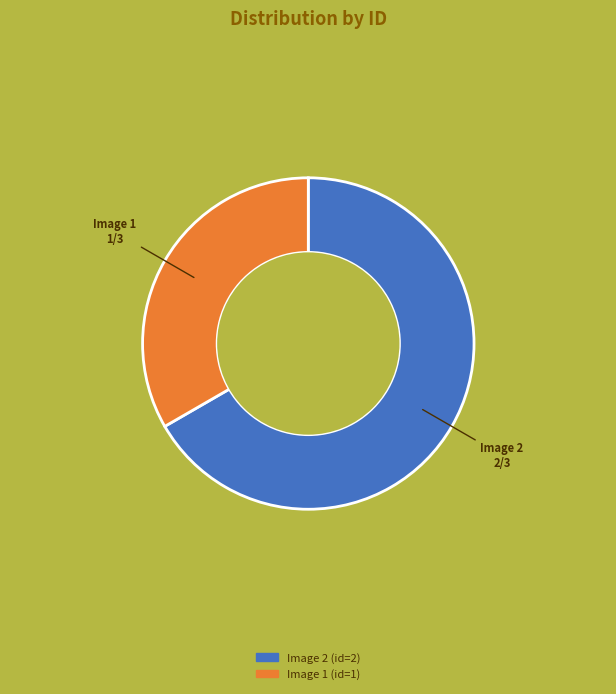

What is the smallest slice in the pie chart?

Image 1